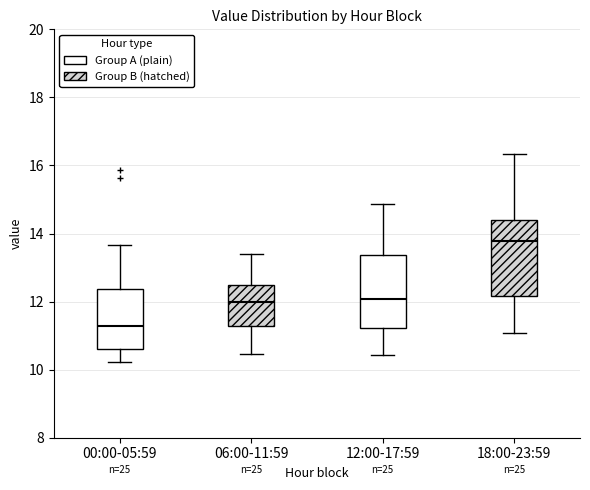

Where does the upper whisker of the box for 18:00-23:59 end on the y-axis? The values are not printed on the chart, so give them approximately, as read against the axis.

16.4